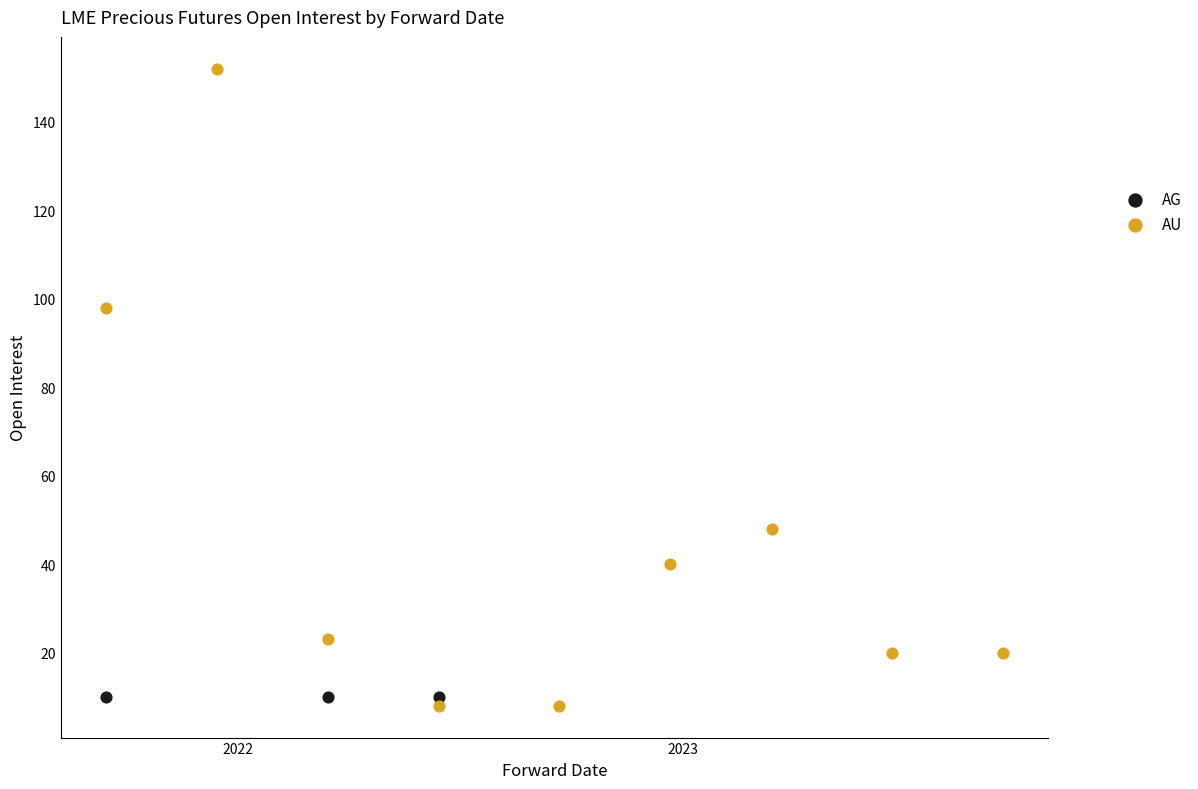

Which series contains the highest Y value?

AU